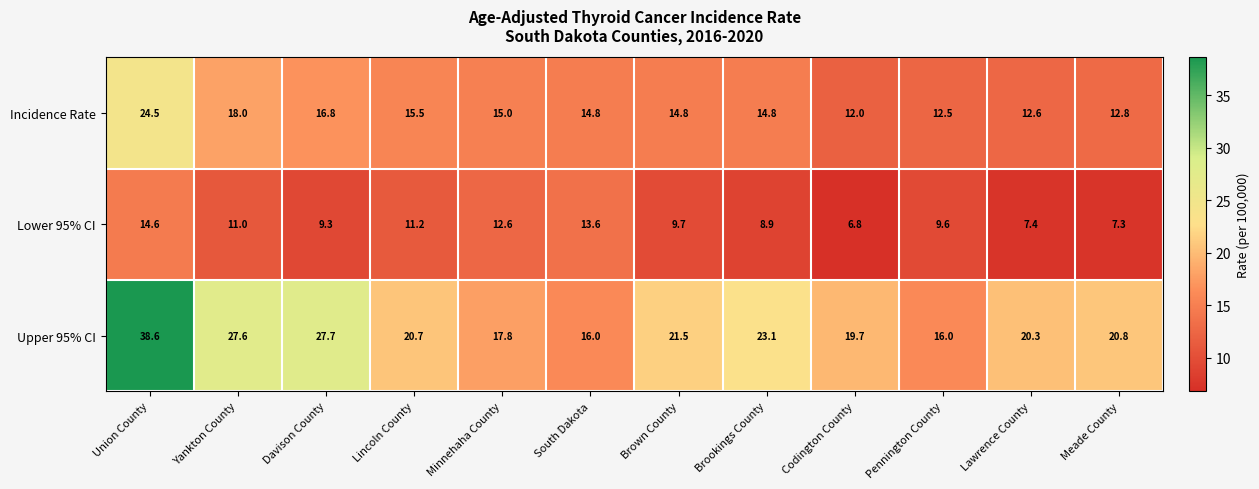

What is the sum of the Incidence Rate values at Brookings County and Codington County?

26.8